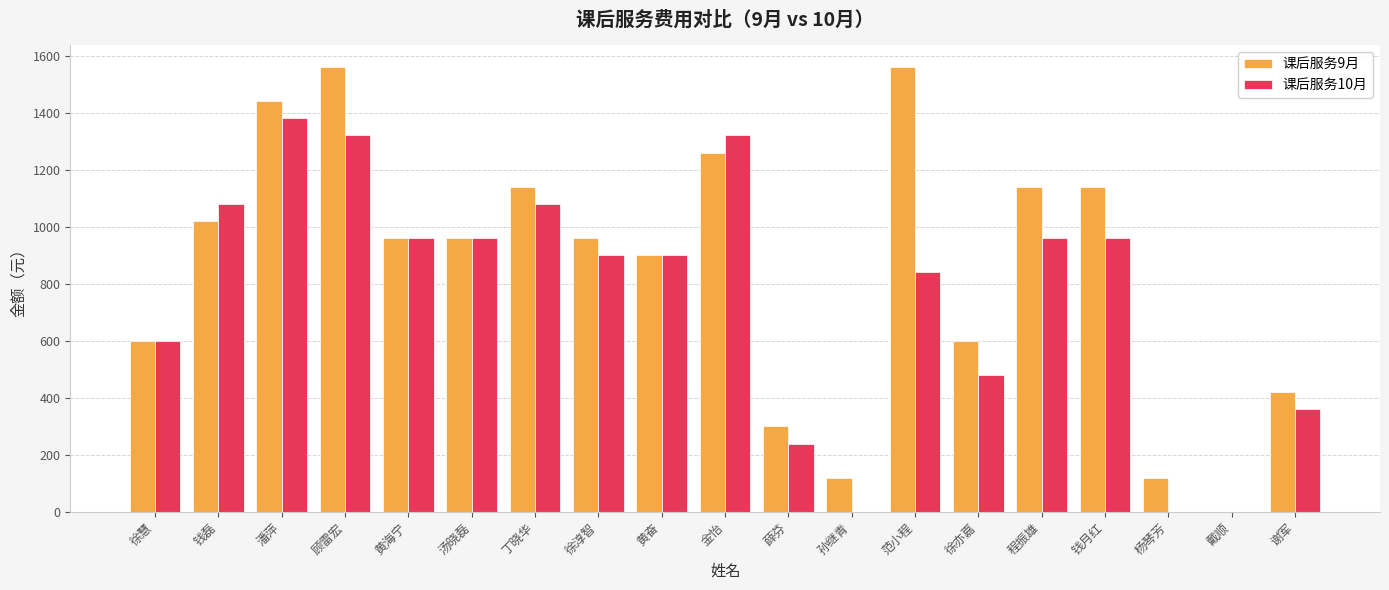

The value of 课后服务9月 at 孙继青 is 50. True or false?

False